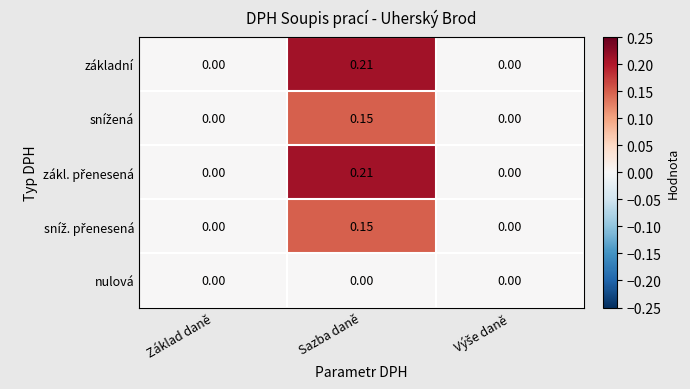

At which category is the sum across all series the highest?

Sazba daně